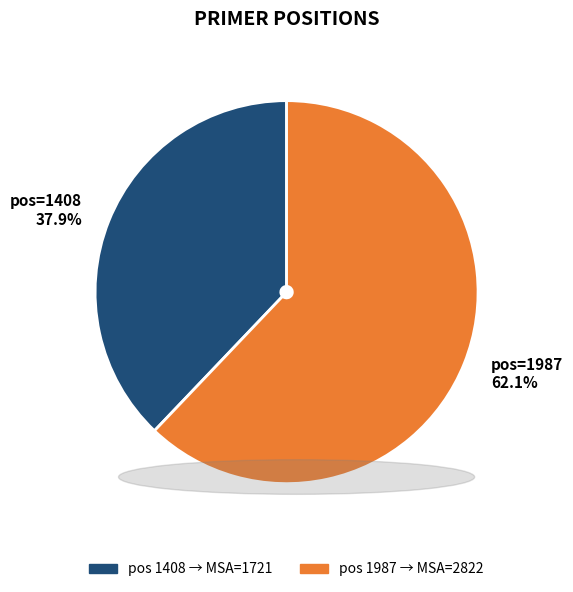

Count the number of slices in the pie.

2